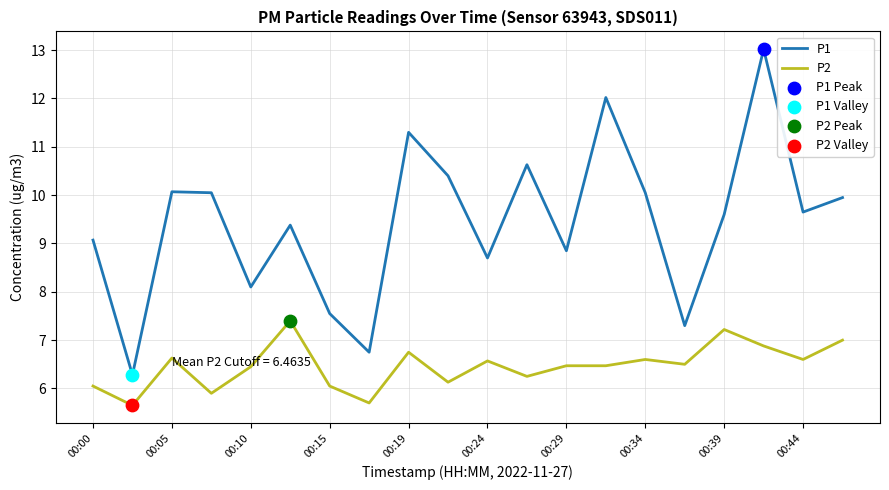

Which series has the largest total across all categories?

P1